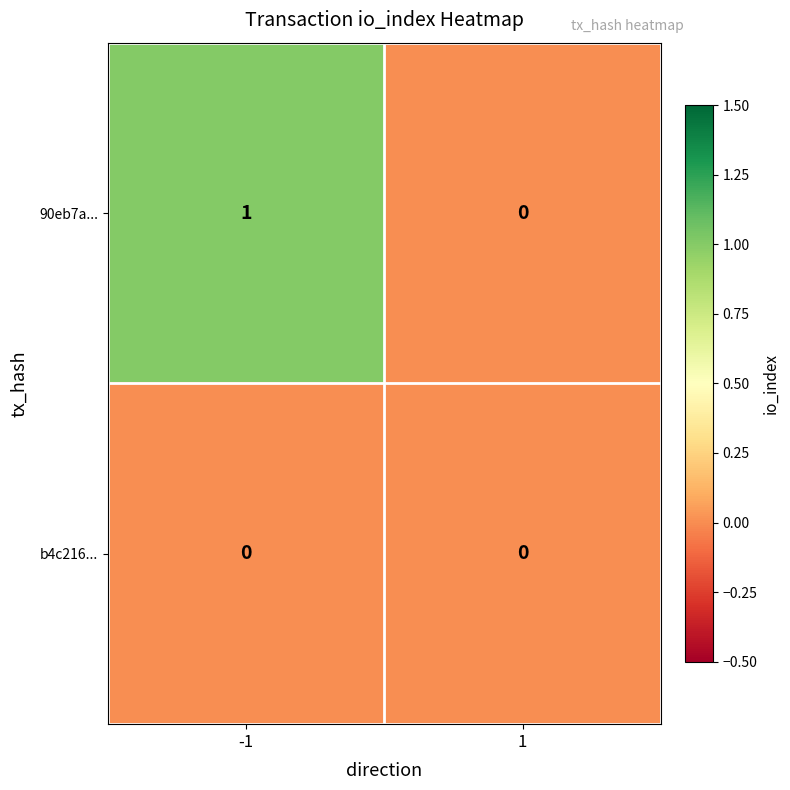

Rank the series by their average value, from highest to lowest.

90eb7a..., b4c216...